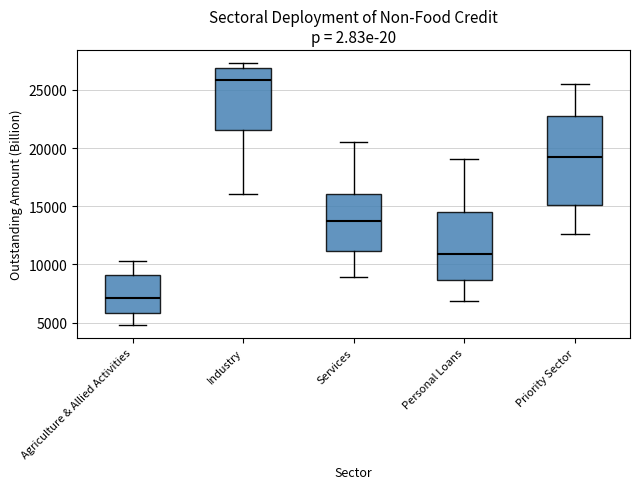

Which box is the tallest, from its lower edge to its upper edge?

Priority Sector